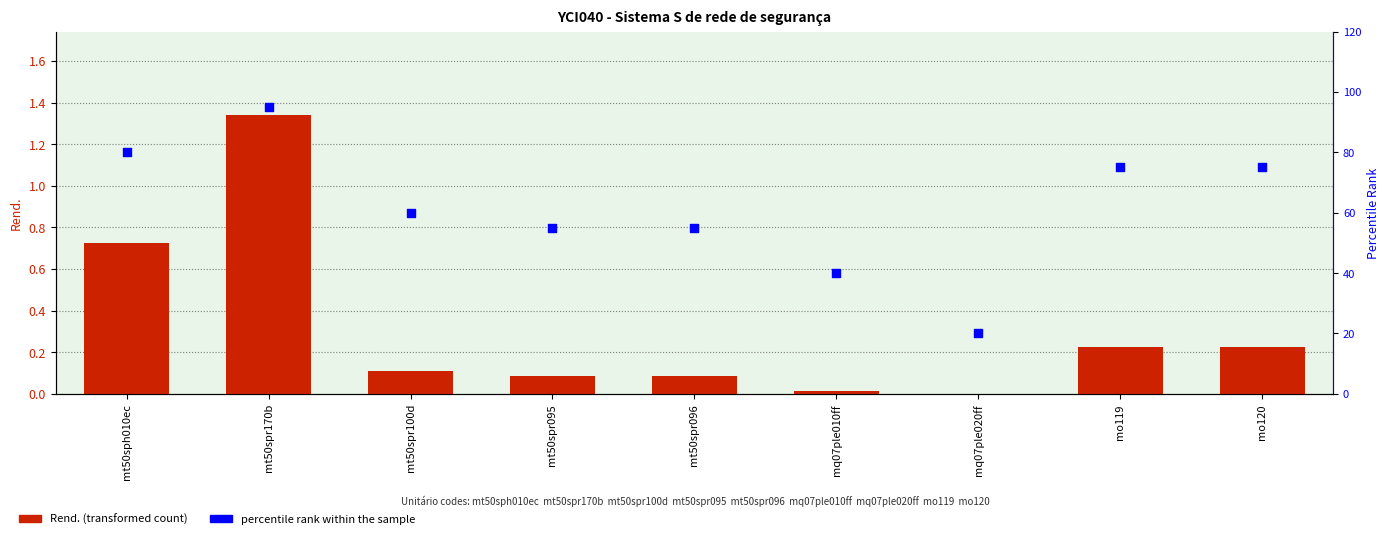

What are all the series names shown in the legend?

Rend., percentile rank within the sample